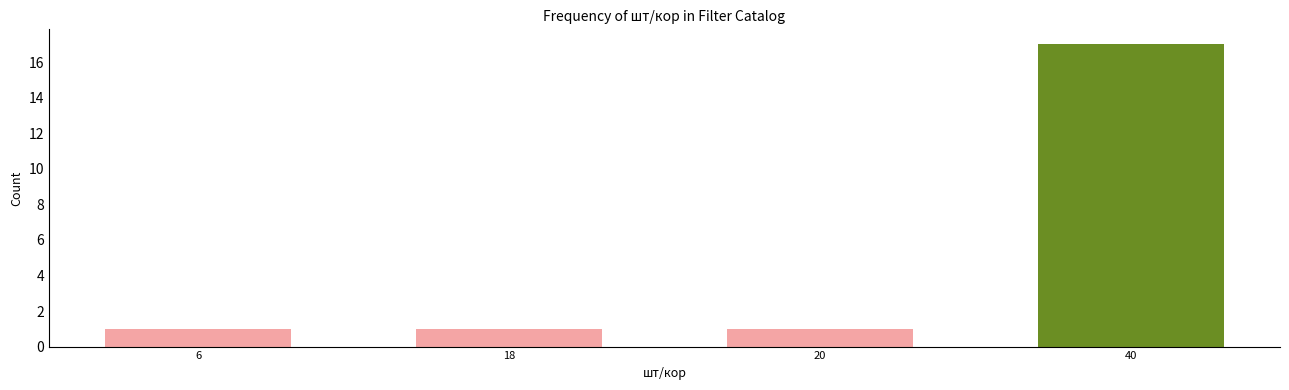

Reading left to right, list all the values displayed in this chart.

1	1	1	17